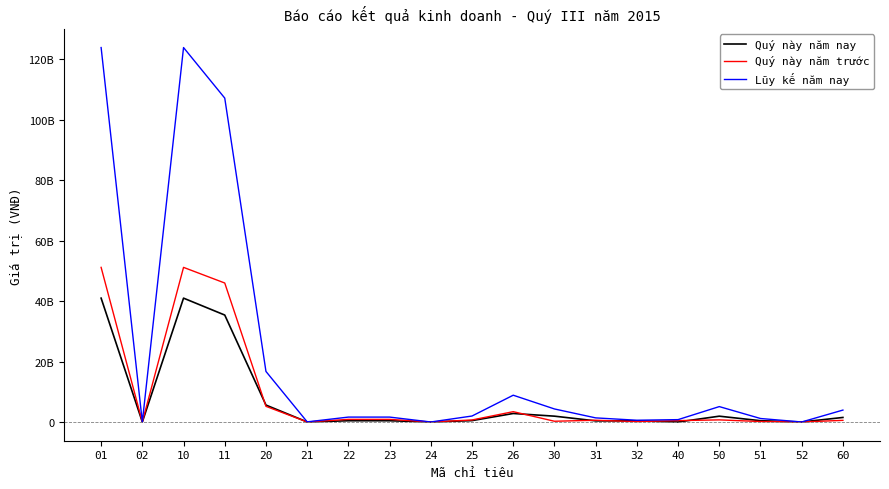

Does the chart display data point markers on the line(s)?

No